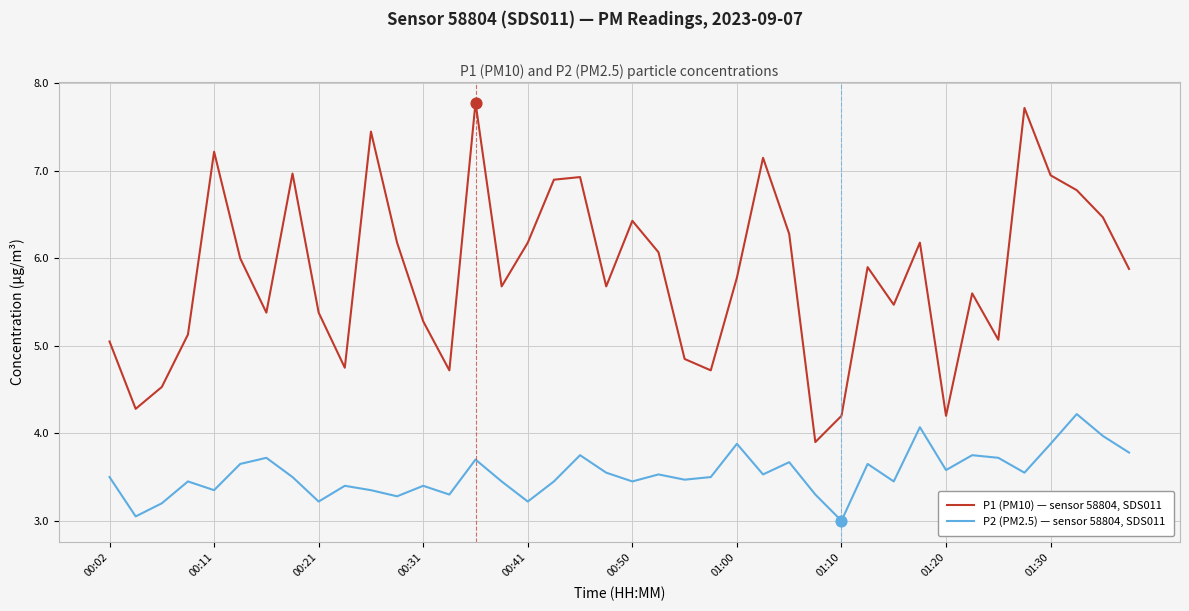

Which series has the widest spread of values?

P1 (PM10) — sensor 58804, SDS011